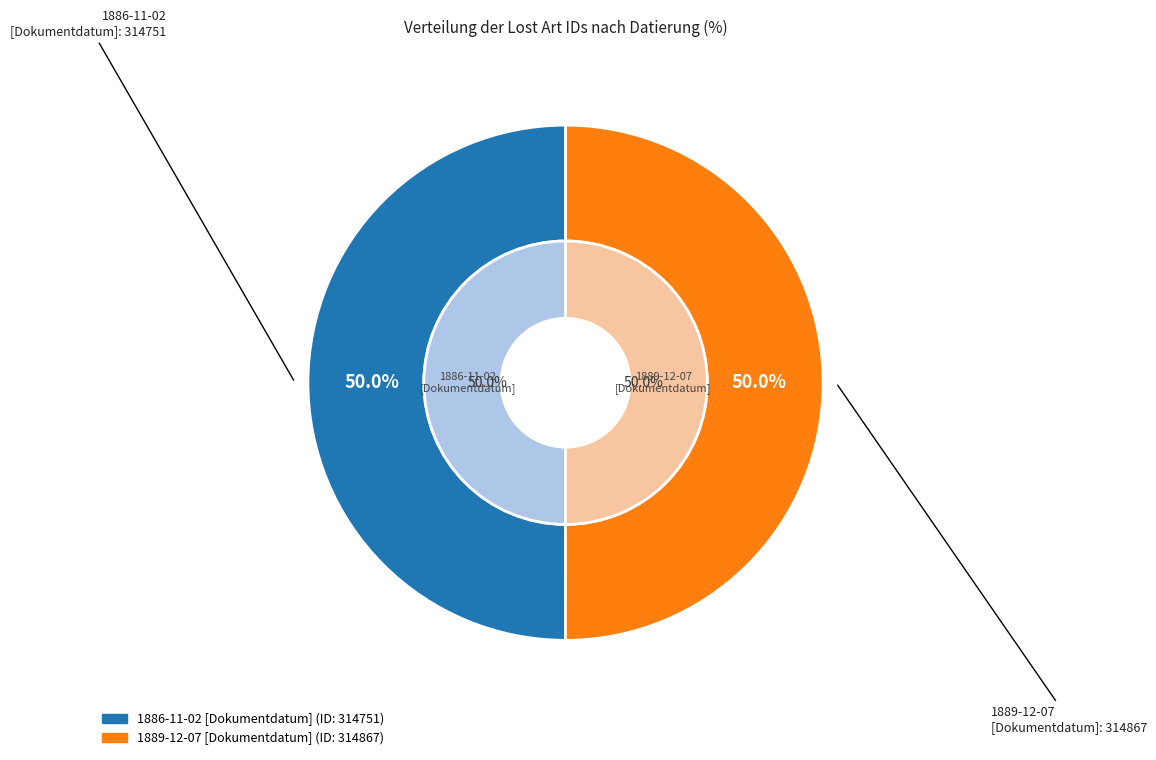

The 1889-12-07 [Dokumentdatum] slice represents 50% of the pie. True or false?

True